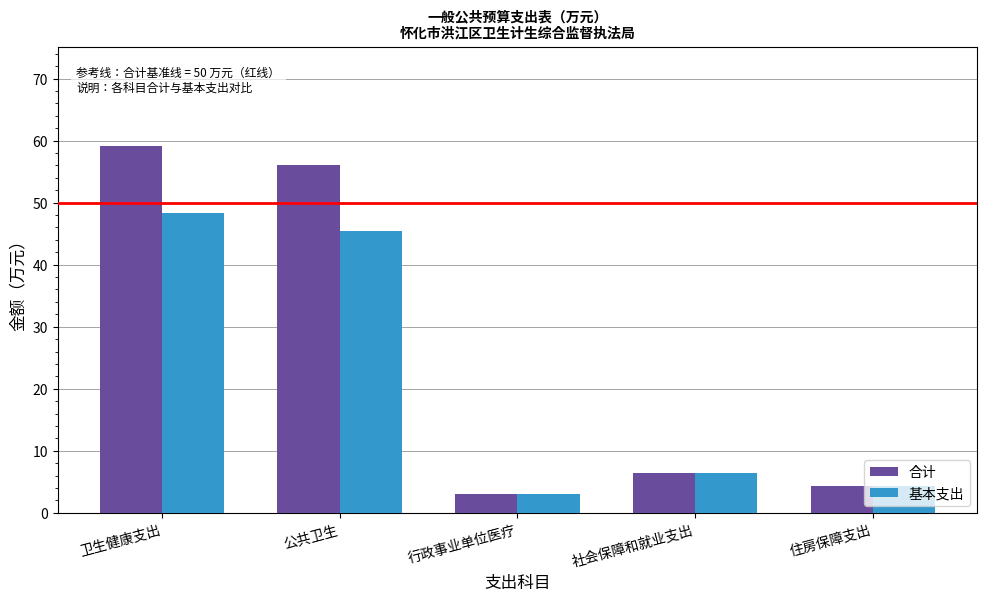

List the labels in order of 合计 value, largest first.

卫生健康支出, 公共卫生, 社会保障和就业支出, 住房保障支出, 行政事业单位医疗